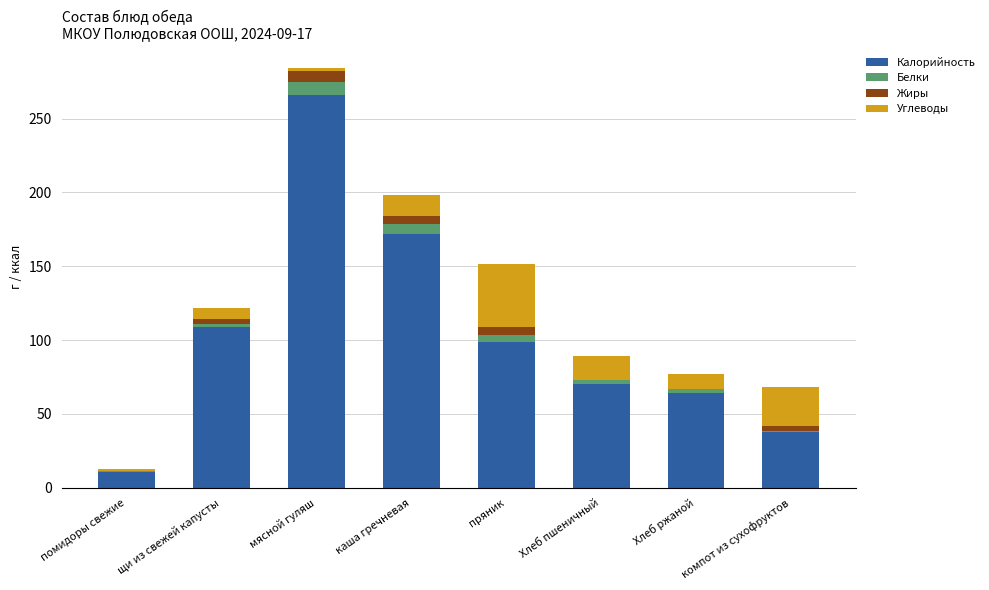

What is the approximate value of Калорийность at Хлеб ржаной?

64.0